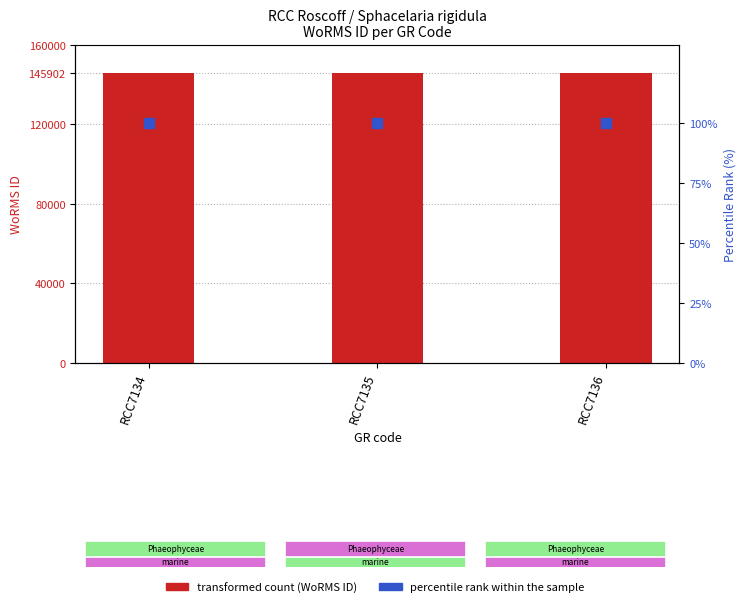

Which series has the widest spread of Y values?

transformed count (WoRMS ID)